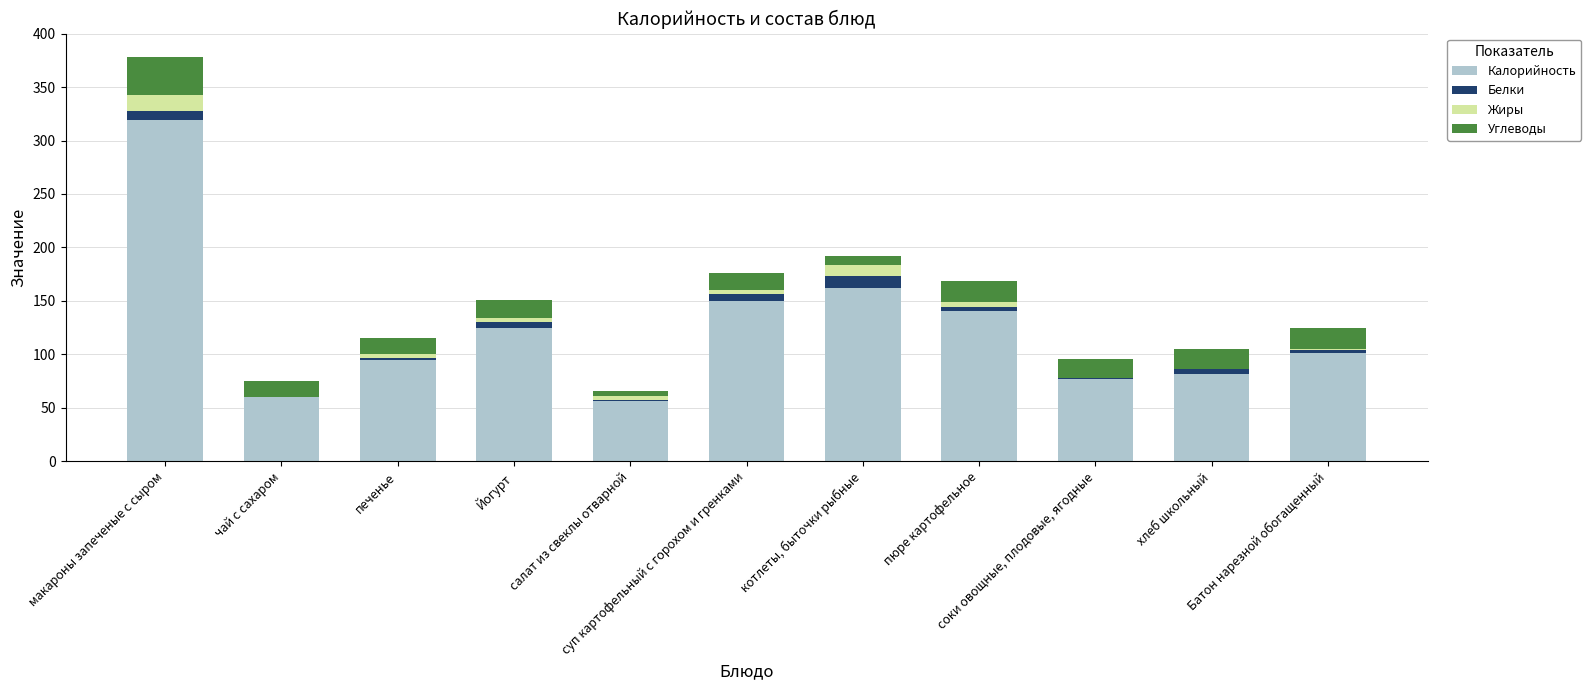

How many distinct data groups are displayed?

4